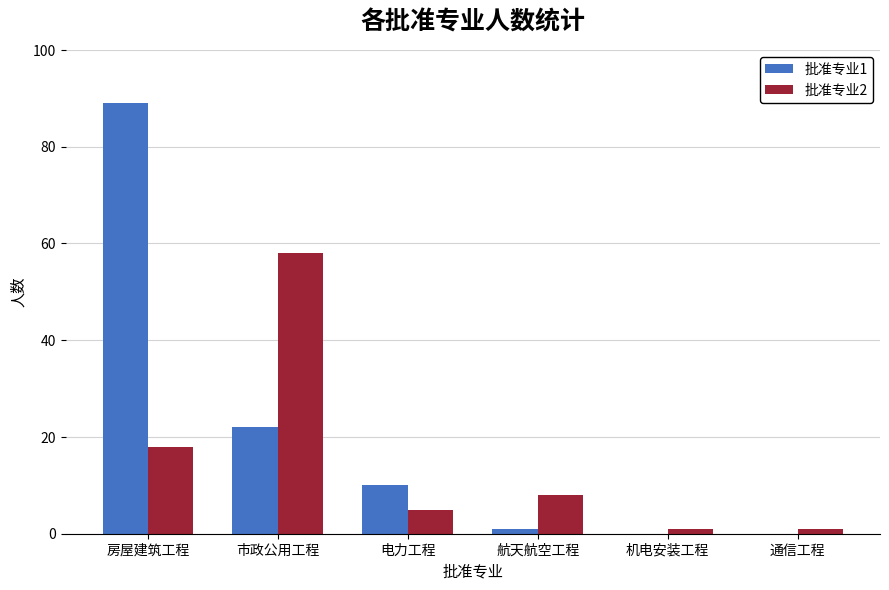

The value of 批准专业1 at 市政公用工程 is 22. True or false?

True